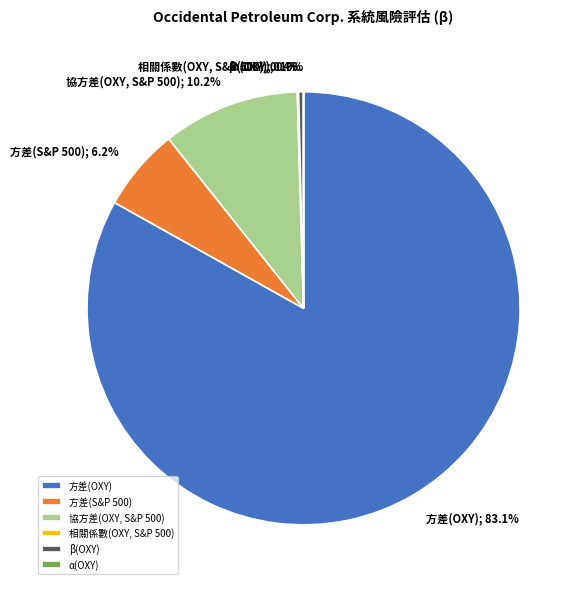

Which category has the biggest portion of the pie?

方差(OXY)